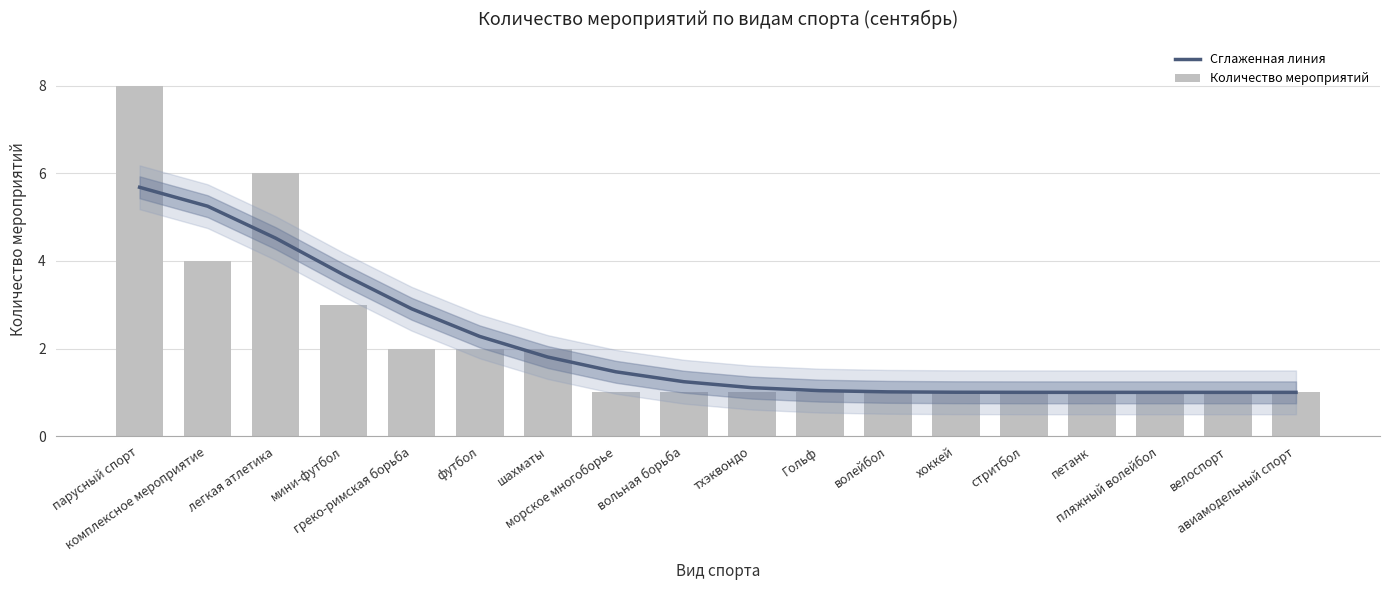

Rank the series by their maximum value, from lowest to highest.

Сглаженная линия, Количество мероприятий